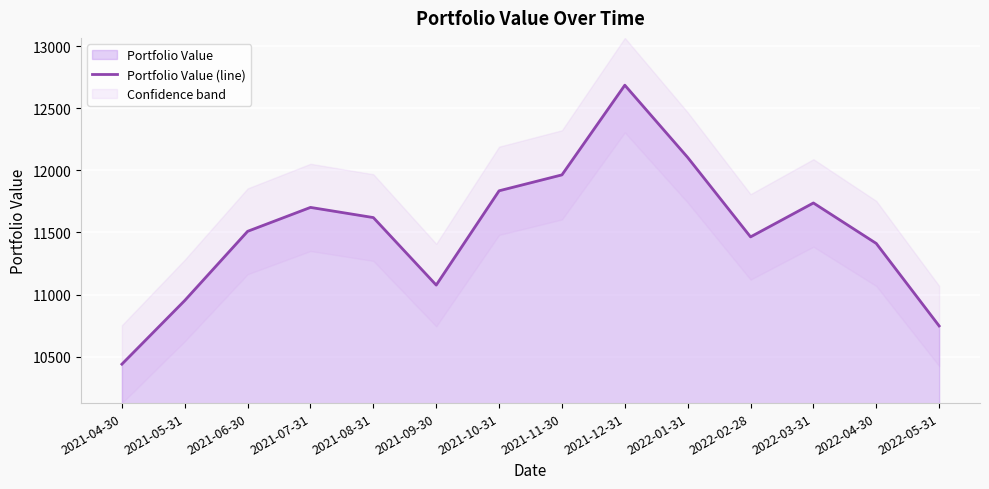

Reading left to right, list all the values displayed in this chart.

2021-04-30=10440.2	2021-05-31=10952.5	2021-06-30=11509.2	2021-07-31=11701.6	2021-08-31=11619.7	2021-09-30=11076.6	2021-10-31=11835.2	2021-11-30=11963.4	2021-12-31=12685.0	2022-01-31=12103.6	2022-02-28=11464.3	2022-03-31=11737.3	2022-04-30=11411.5	2022-05-31=10747.9